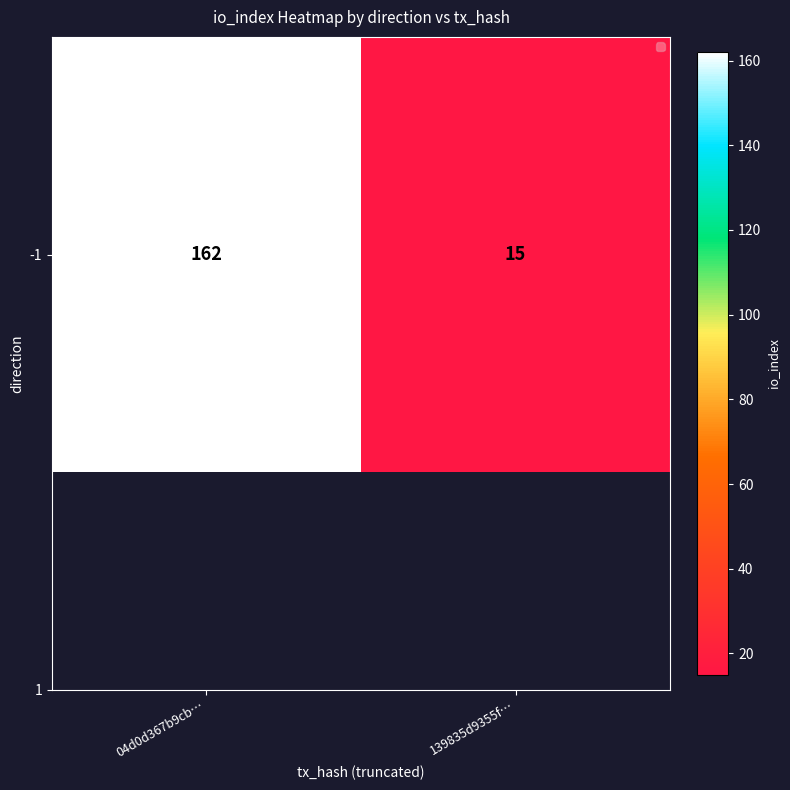

The value at 139835d9355f… is 15. True or false?

True